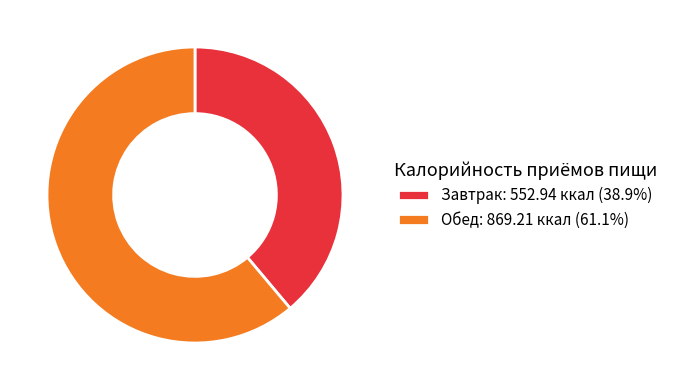

Is the sum of Обед: 869.21 ккал (61.1%) and Завтрак: 552.94 ккал (38.9%) greater than half?

Yes